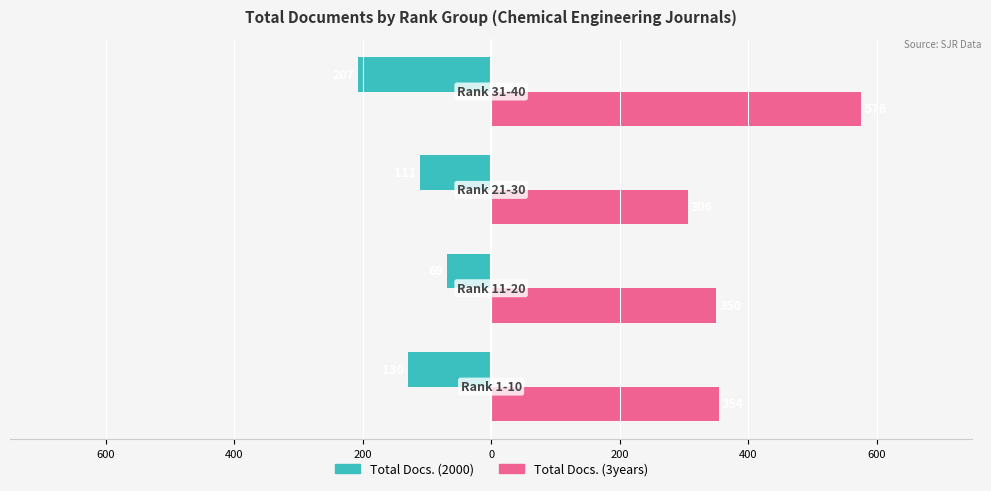

List the series in order of their overall mean, lowest first.

Total Docs. (2000), Total Docs. (3years)